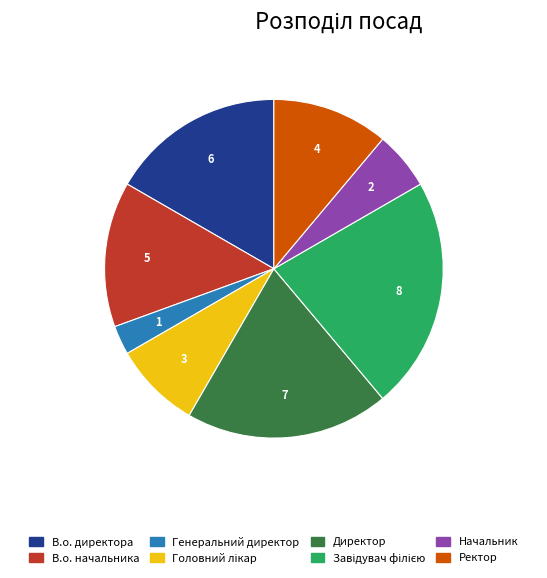

Which has a higher value, Директор or В.о. директора?

Директор